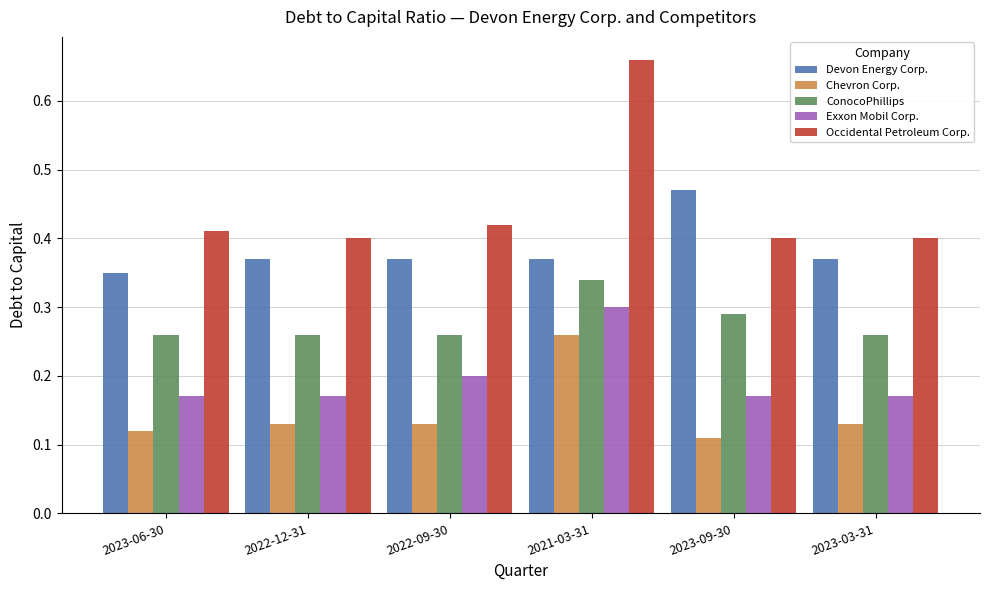

What is the sum of all Devon Energy Corp. values?

2.3